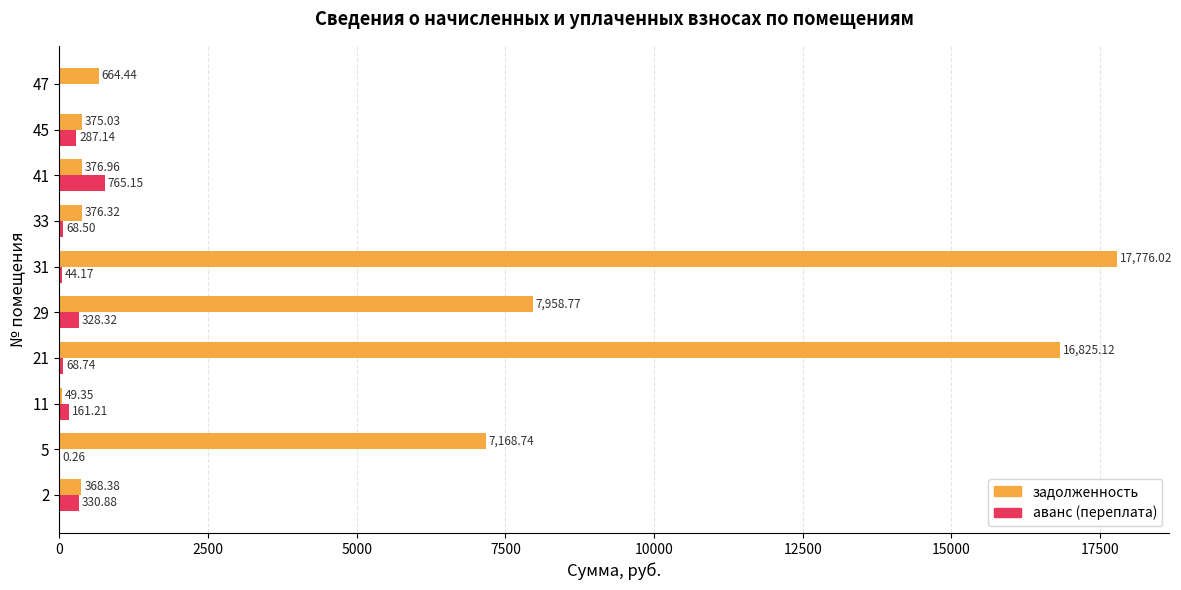

How many data points in задолженность are above 664?

5